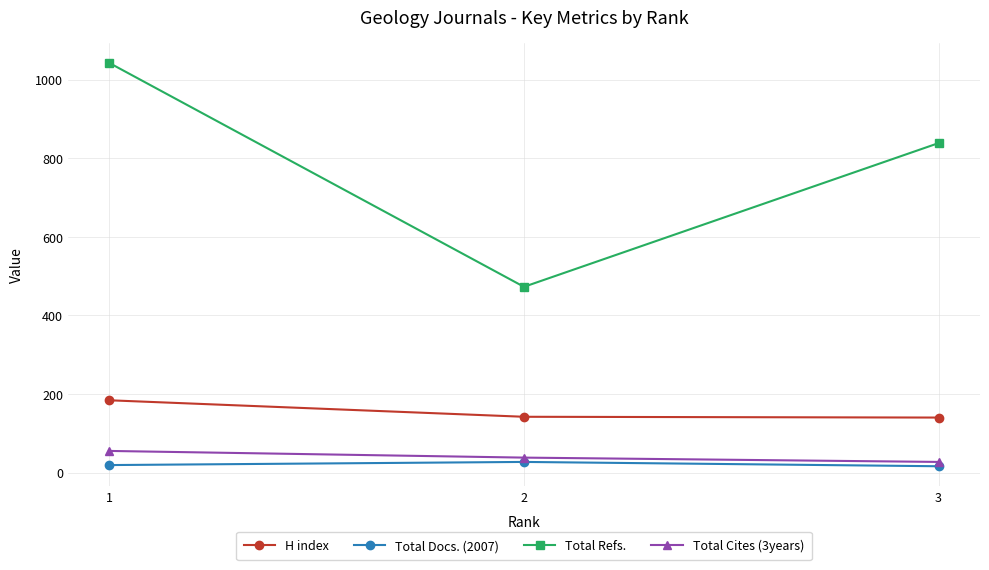

What is the difference between the Total Cites (3years) values at 2 and 3?

11